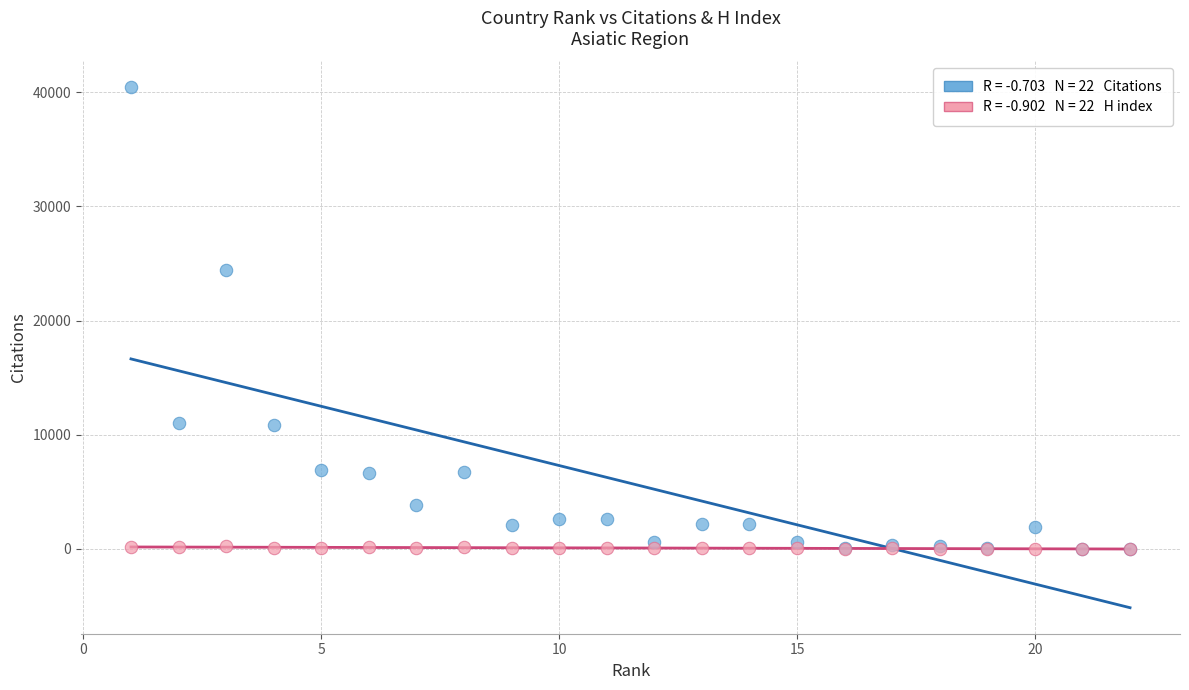

Across all series, what Y value is closest to 20202?

24418